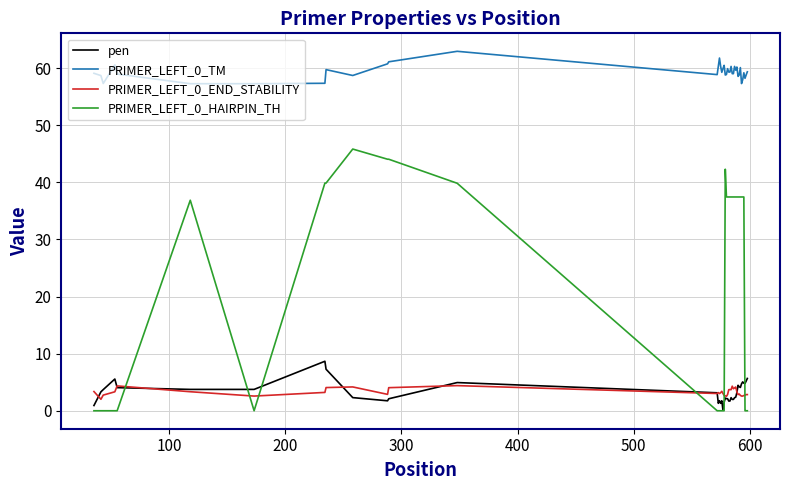

True or false: PRIMER_LEFT_0_TM and PRIMER_LEFT_0_HAIRPIN_TH cross at least once.

False